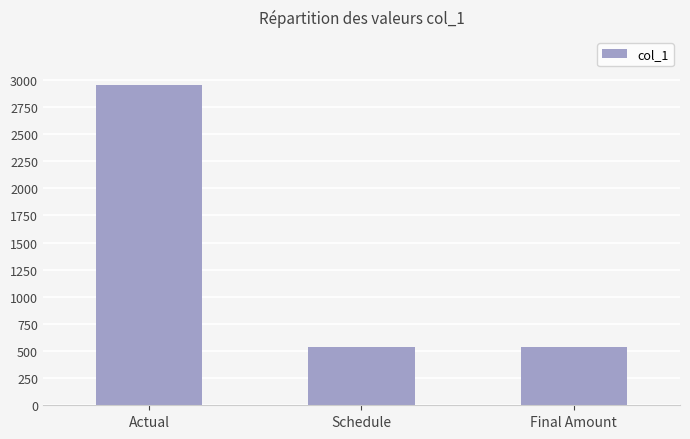

How many bars are there in total?

3